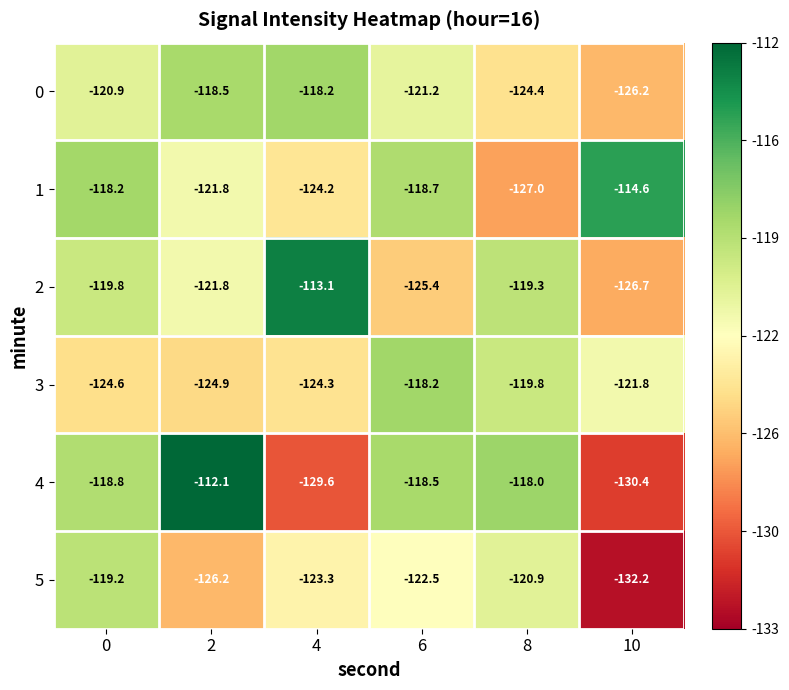

What value does the 4 series have at 8?

-118.0